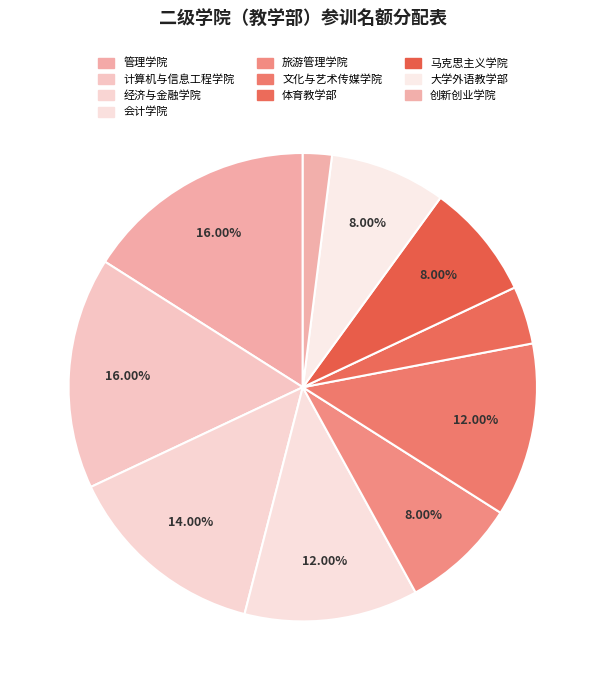

How many segments does this pie chart have?

10